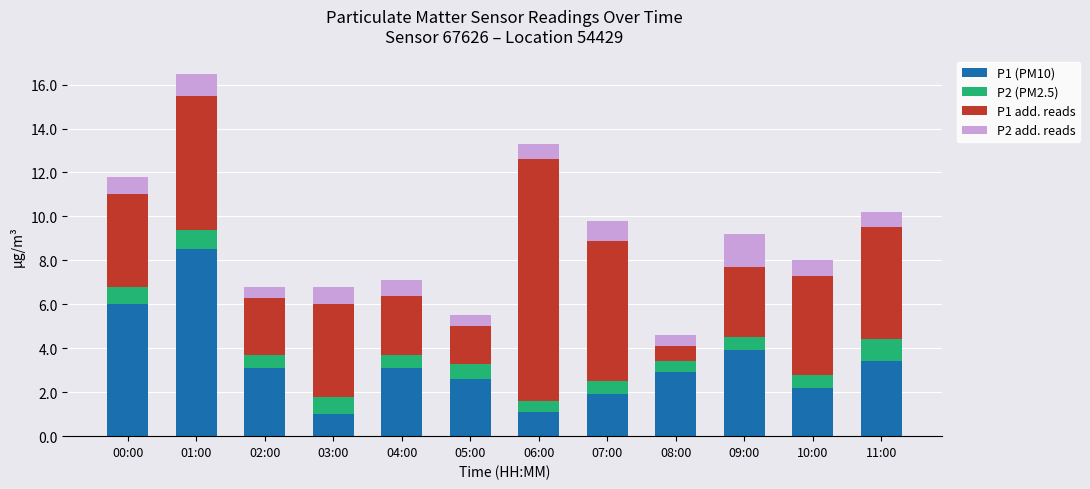

True or false: P1 (PM10) has a value of 1.9 at 07:00.

True